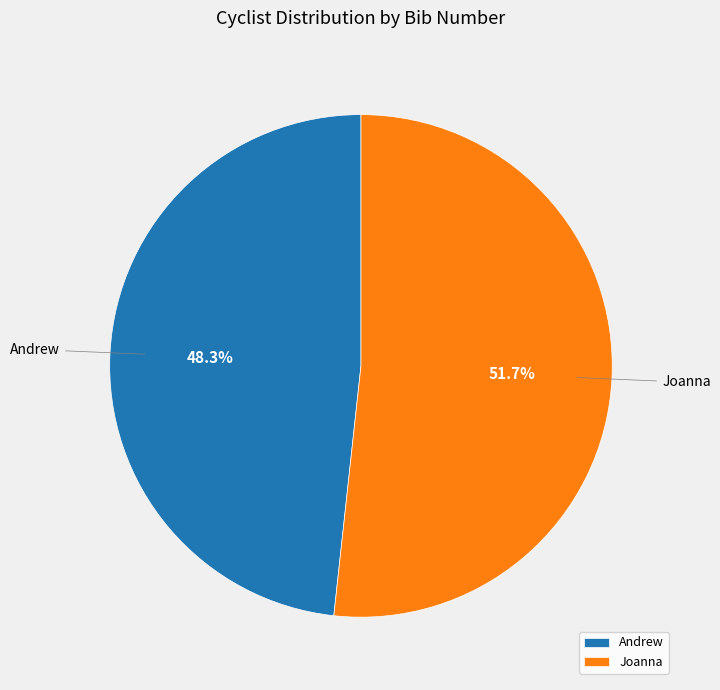

Is it true that Joanna is 52% of the pie?

True